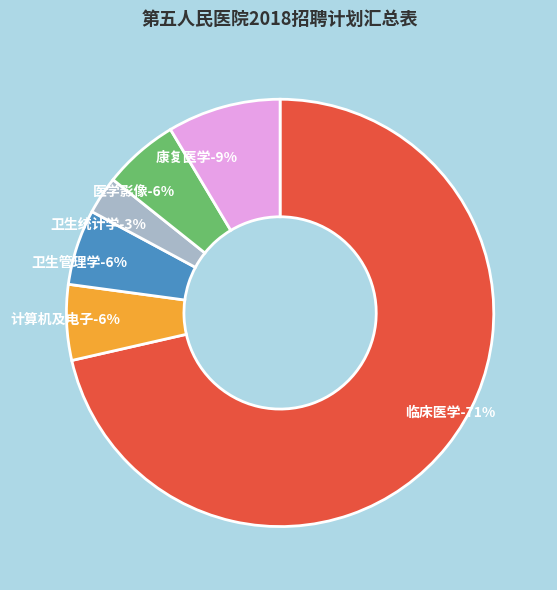

To the nearest percent, what is the combined percentage of 卫生统计学 and 卫生管理学?

9%